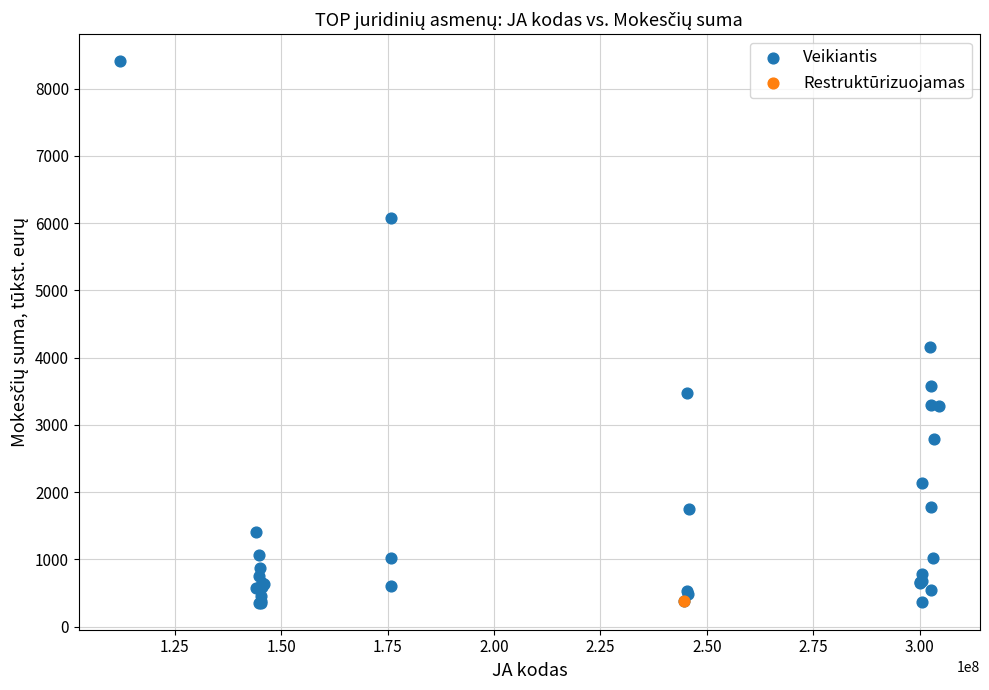

What are all the series names shown in the legend?

Veikiantis, Restruktūrizuojamas